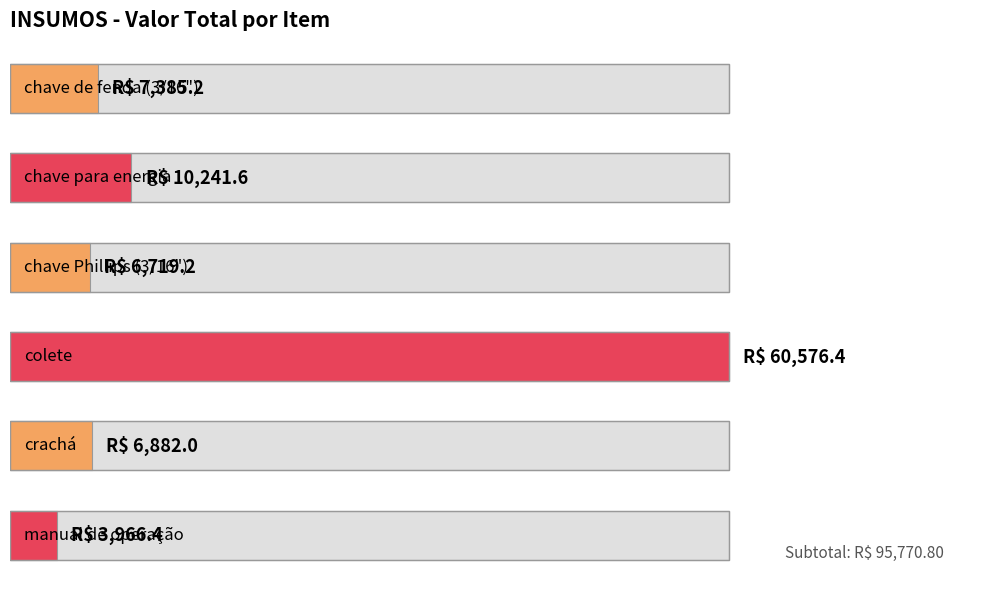

What is the value of the 1st bar from the left?

7385.2